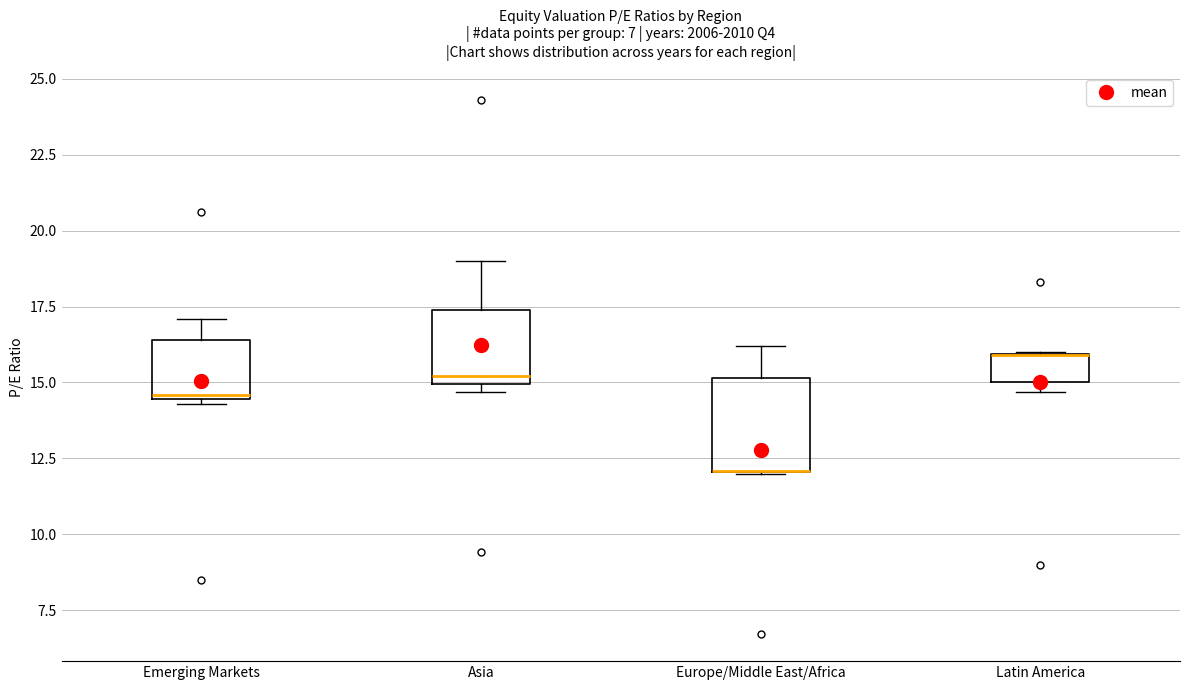

Where does the upper whisker of the box for Europe/Middle East/Africa end on the y-axis? The values are not printed on the chart, so give them approximately, as read against the axis.

16.0